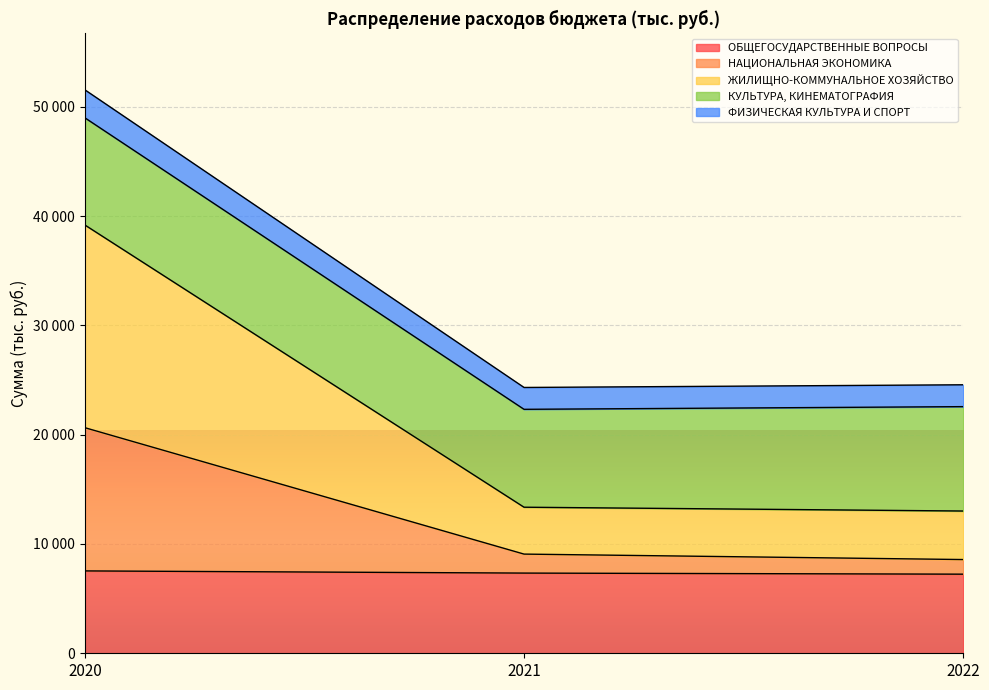

What are all the series names shown in the legend?

ОБЩЕГОСУДАРСТВЕННЫЕ ВОПРОСЫ, НАЦИОНАЛЬНАЯ ЭКОНОМИКА, ЖИЛИЩНО-КОММУНАЛЬНОЕ ХОЗЯЙСТВО, КУЛЬТУРА, КИНЕМАТОГРАФИЯ, ФИЗИЧЕСКАЯ КУЛЬТУРА И СПОРТ